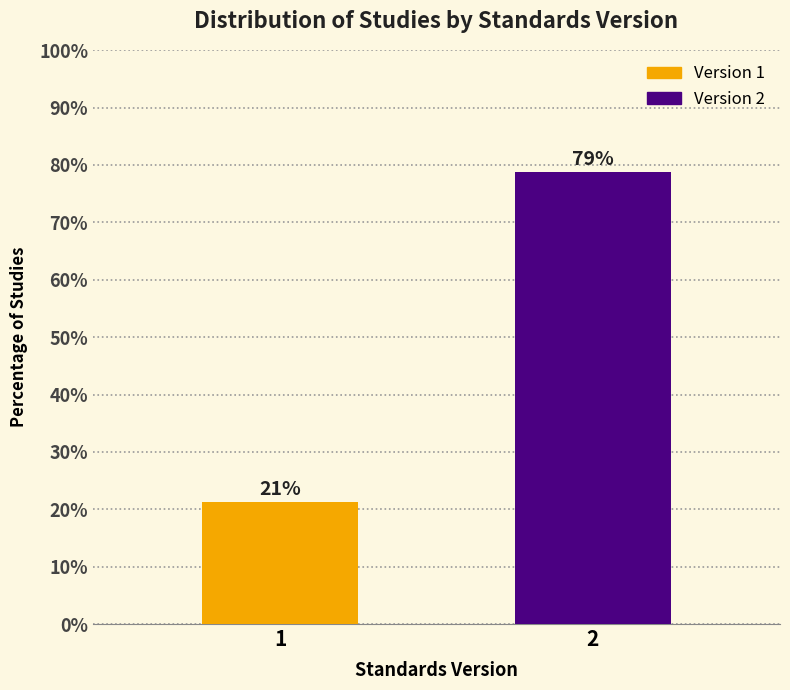

True or false: the data shows 78.8 at 2.

True